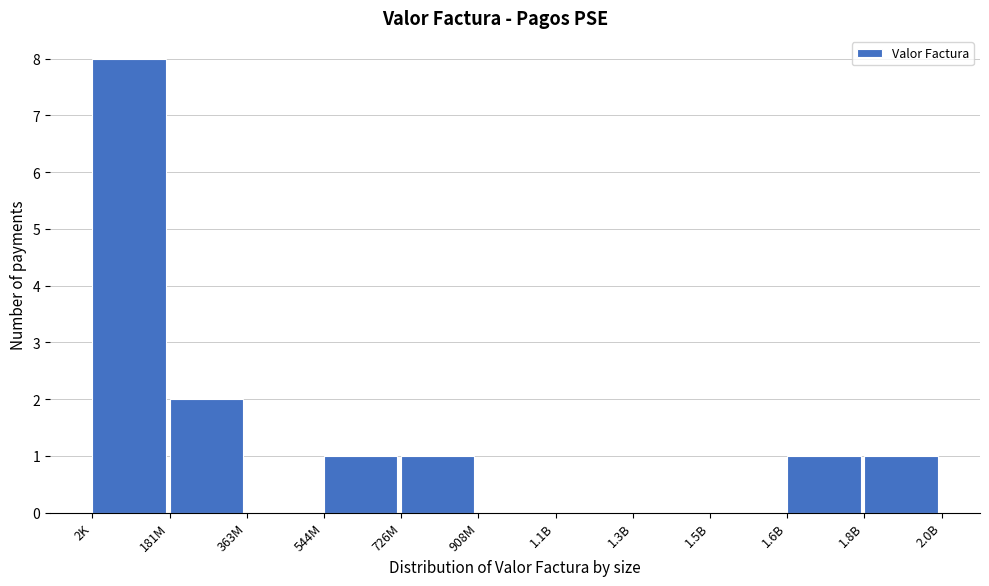

Reading left to right, transcribe all the data shown in this chart.

2K=8	181M=2	363M=0	544M=1	726M=1	908M=0	1.1B=0	1.3B=0	1.5B=0	1.6B=1	1.8B=1